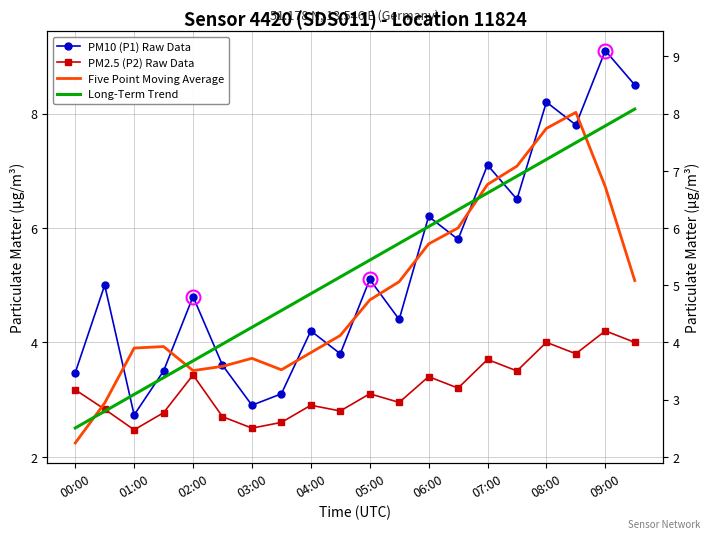

What are all the series names shown in the legend?

PM10 (P1) Raw Data, PM2.5 (P2) Raw Data, Five Point Moving Average, Long-Term Trend